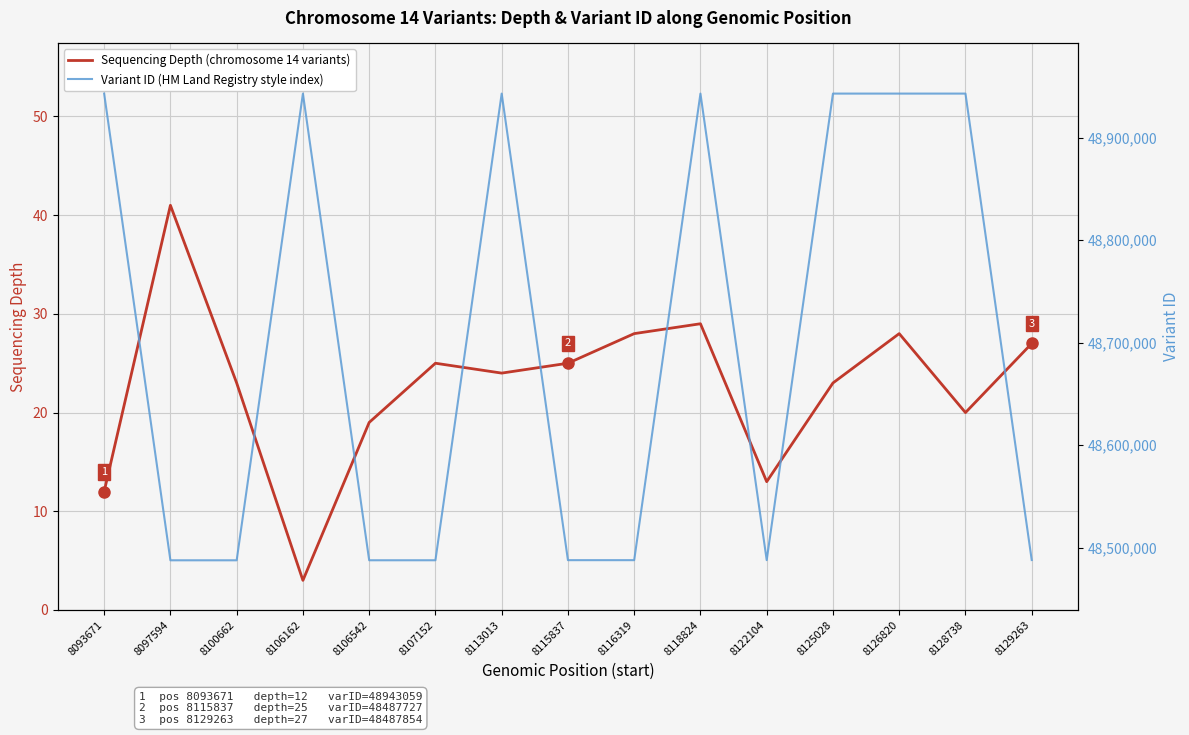

What is the sum of the Variant ID (HM Land Registry style index) values at 8106162 and 8116319?

97430796